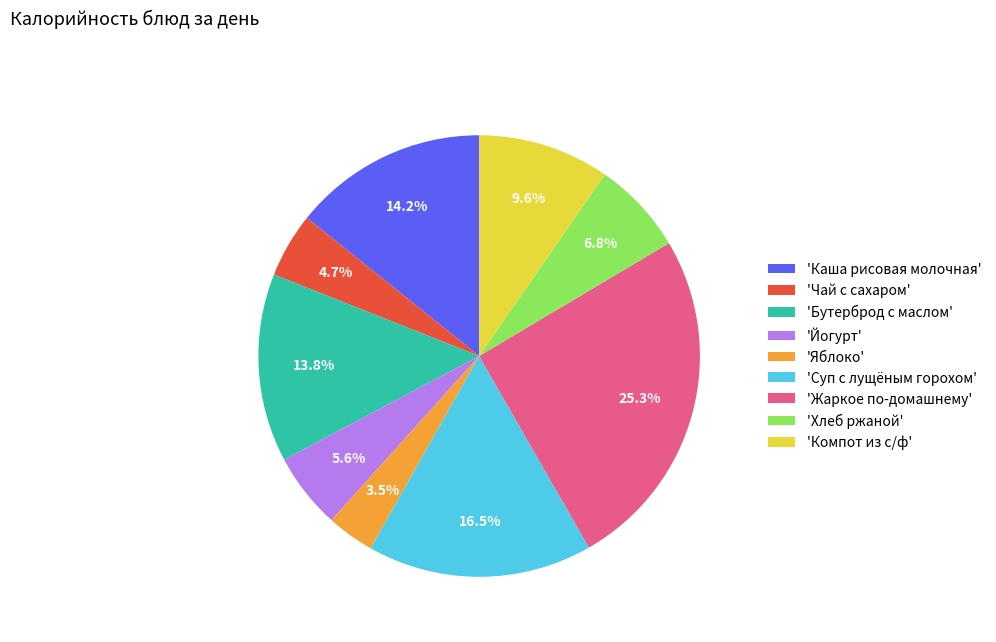

How many segments does this pie chart have?

9